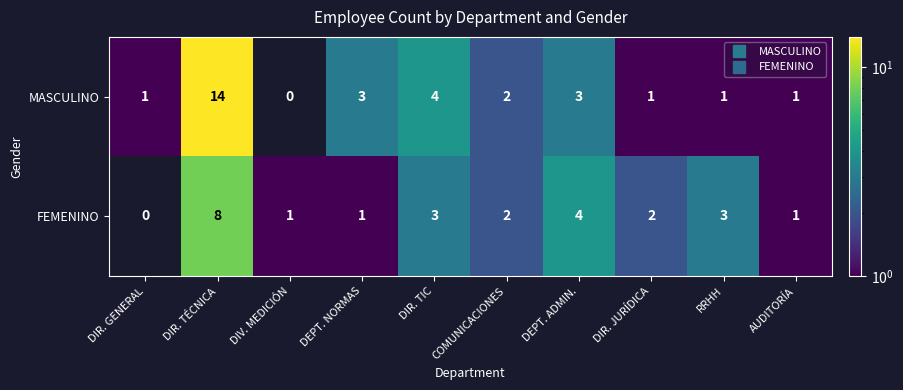

Reading right to left, what are all the values shown in this chart?

MASCULINO: AUDITORÍA=1	RRHH=1	DIR. JURÍDICA=1	DEPT. ADMIN.=3	COMUNICACIONES=2	DIR. TIC=4	DEPT. NORMAS=3	DIV. MEDICIÓN=0	DIR. TÉCNICA=14	DIR. GENERAL=1
FEMENINO: AUDITORÍA=1	RRHH=3	DIR. JURÍDICA=2	DEPT. ADMIN.=4	COMUNICACIONES=2	DIR. TIC=3	DEPT. NORMAS=1	DIV. MEDICIÓN=1	DIR. TÉCNICA=8	DIR. GENERAL=0